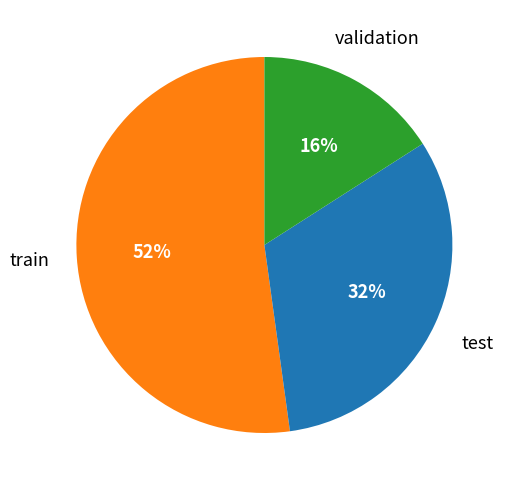

How many segments does this pie chart have?

3